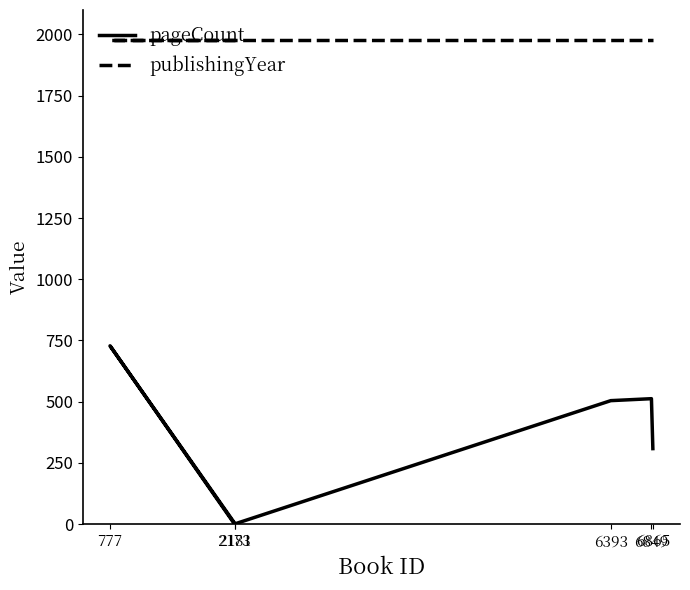

Which series has the largest total across all categories?

publishingYear